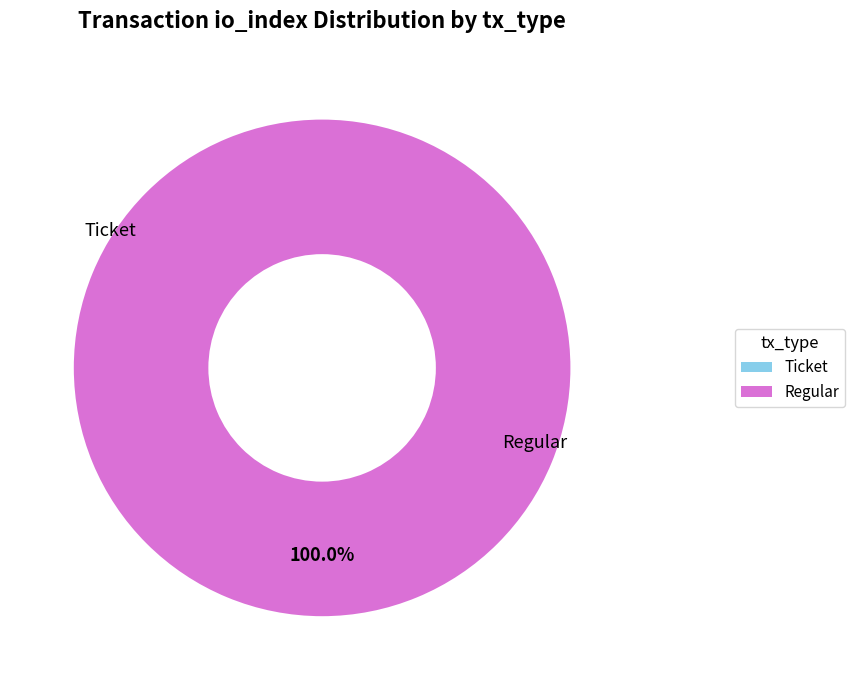

What is the smallest slice in the pie chart?

Ticket